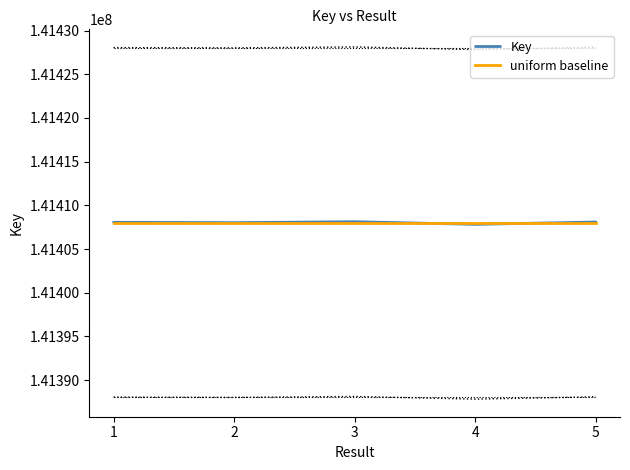

What is the difference between the Key values at 2 and 3?

108.0